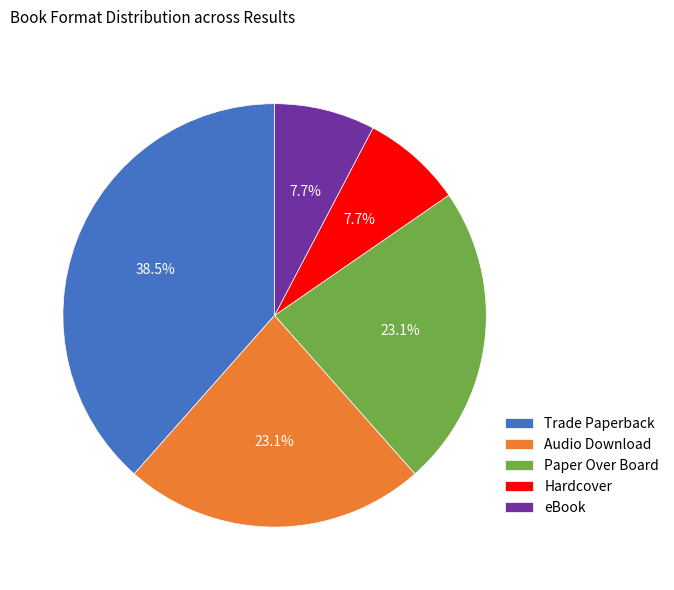

To the nearest percent, what portion does Hardcover represent?

8%